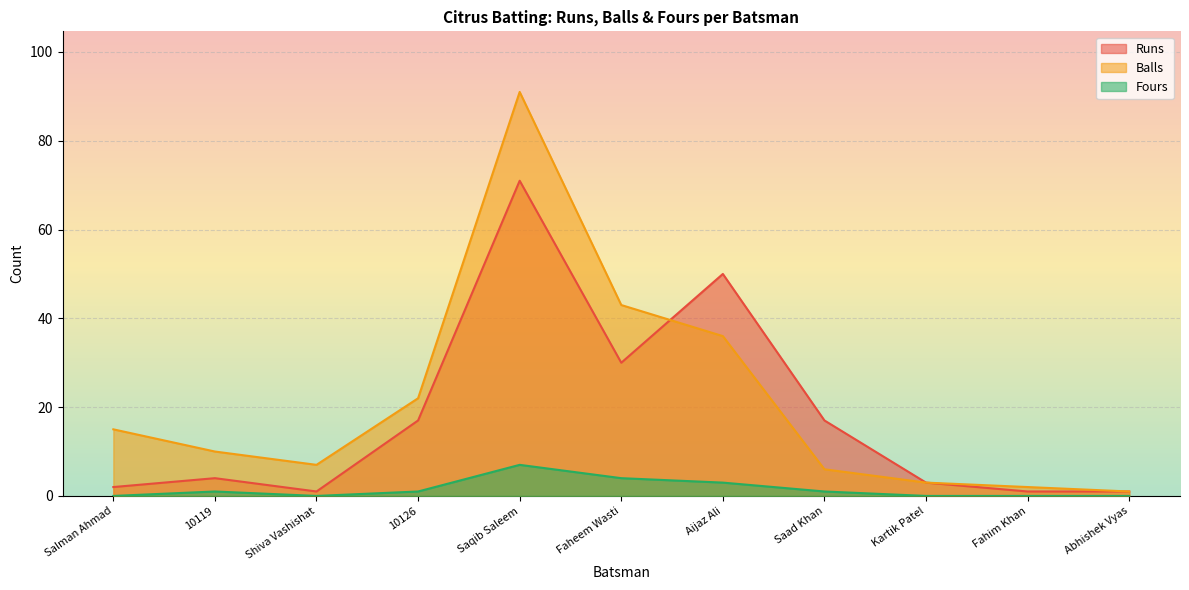

True or false: Fours has more than 0 interior local peaks.

True